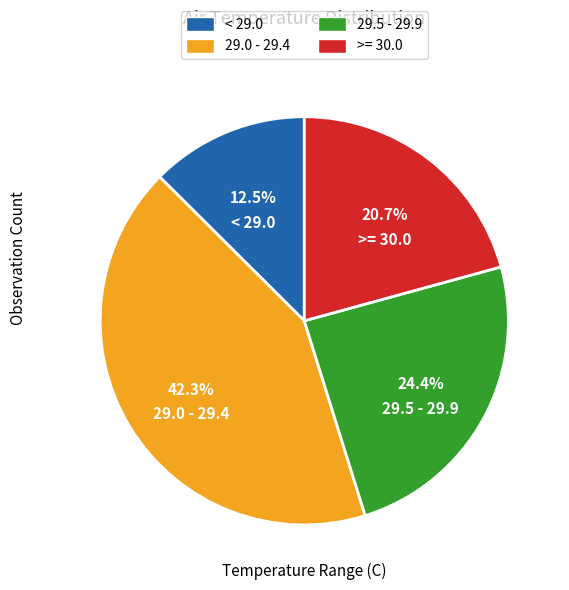

What is the largest slice in the pie chart?

29.0 - 29.4